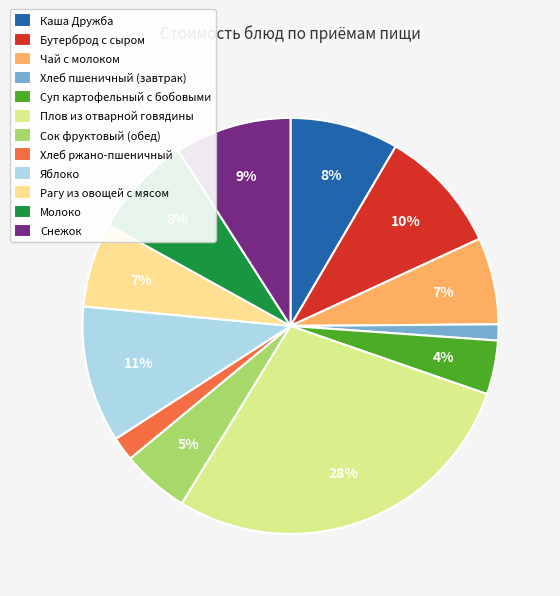

Which has a higher value, Яблоко or Снежок?

Яблоко